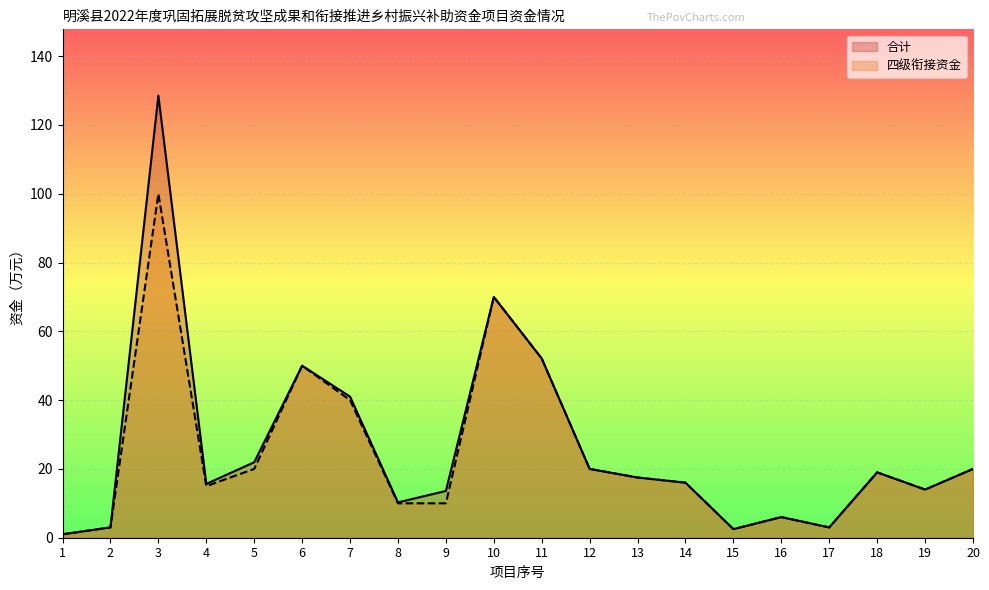

True or false: 四级衔接资金 and 合计 cross at least once.

False